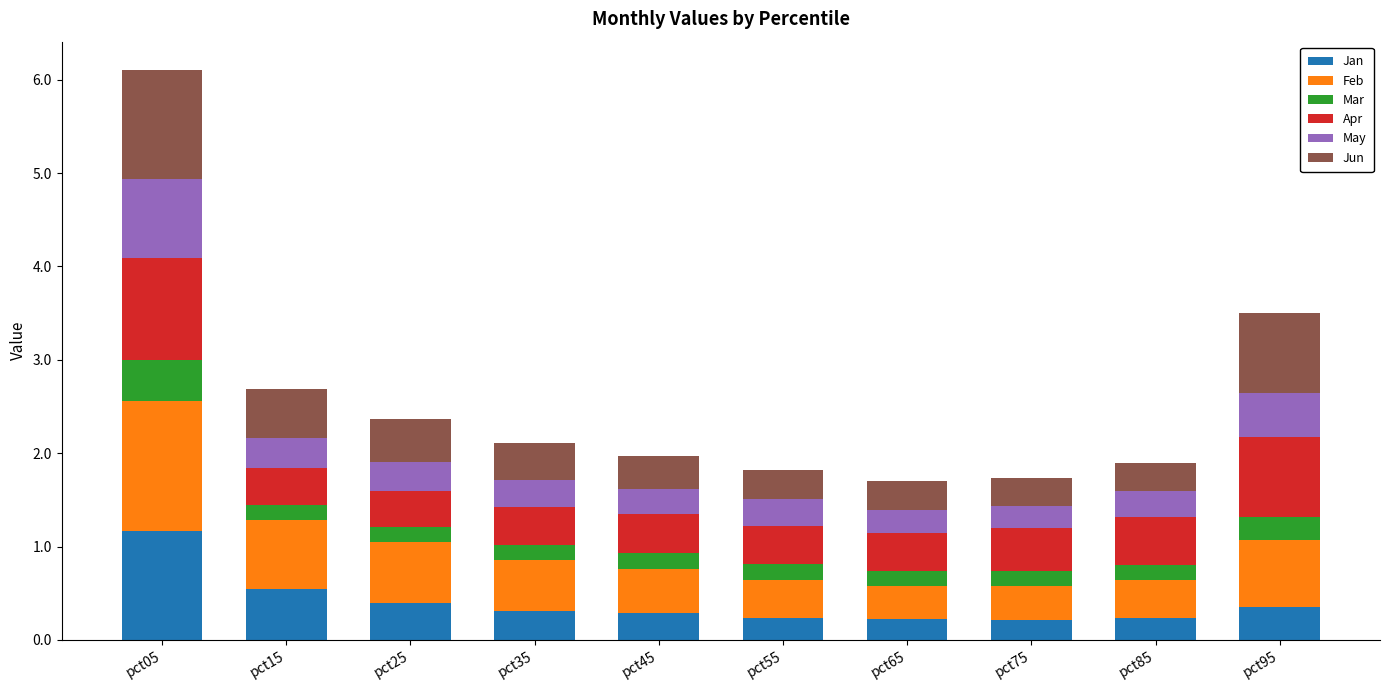

How many Jan values are between 0 and 1?

9